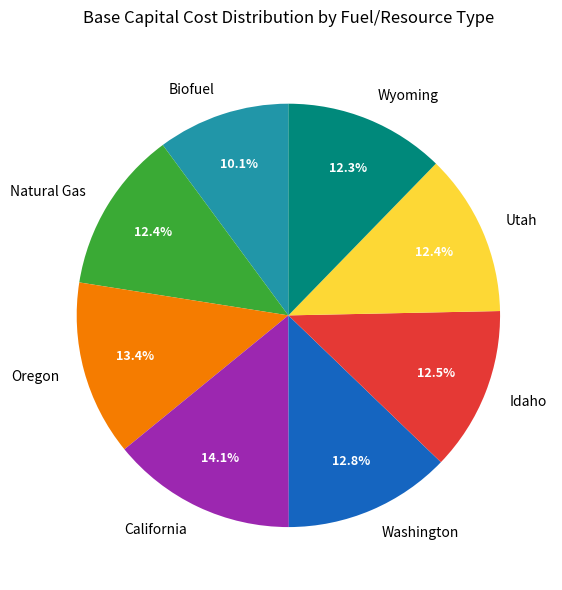

Which slice is the largest?

California